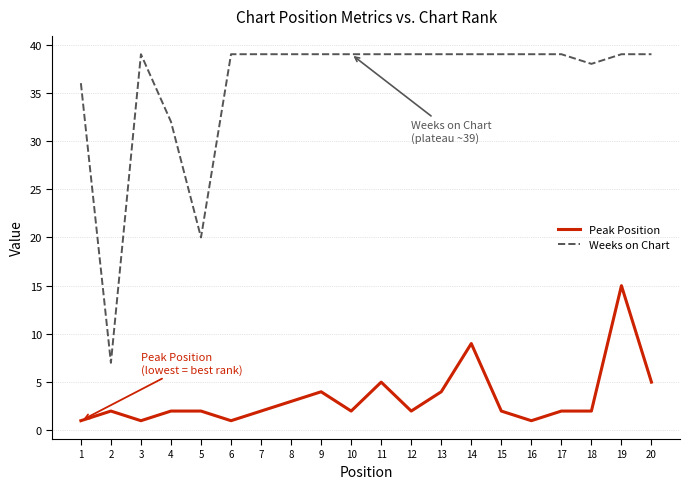

What is the sum of the Peak Position values at 7 and 2?

4